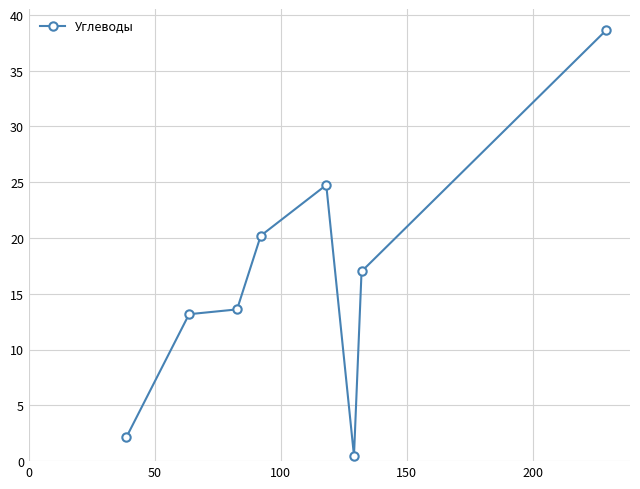

What is the value of the 2nd point from the left?

13.2